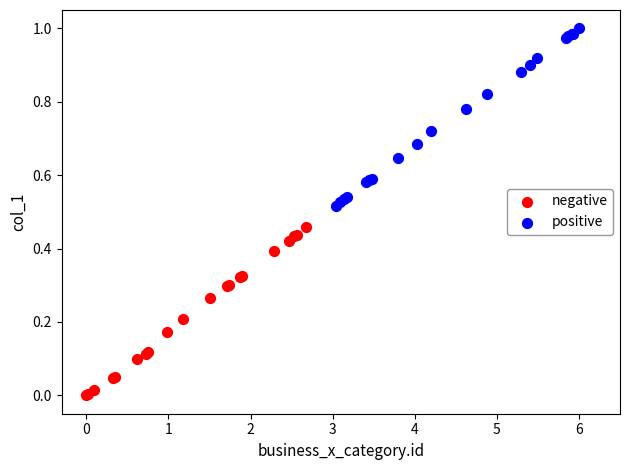

Which series has the widest spread of Y values?

positive